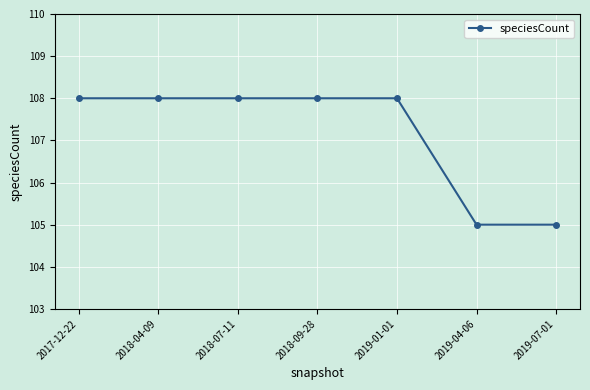

What is the sum of the values at 2017-12-22 and 2018-04-09?

216